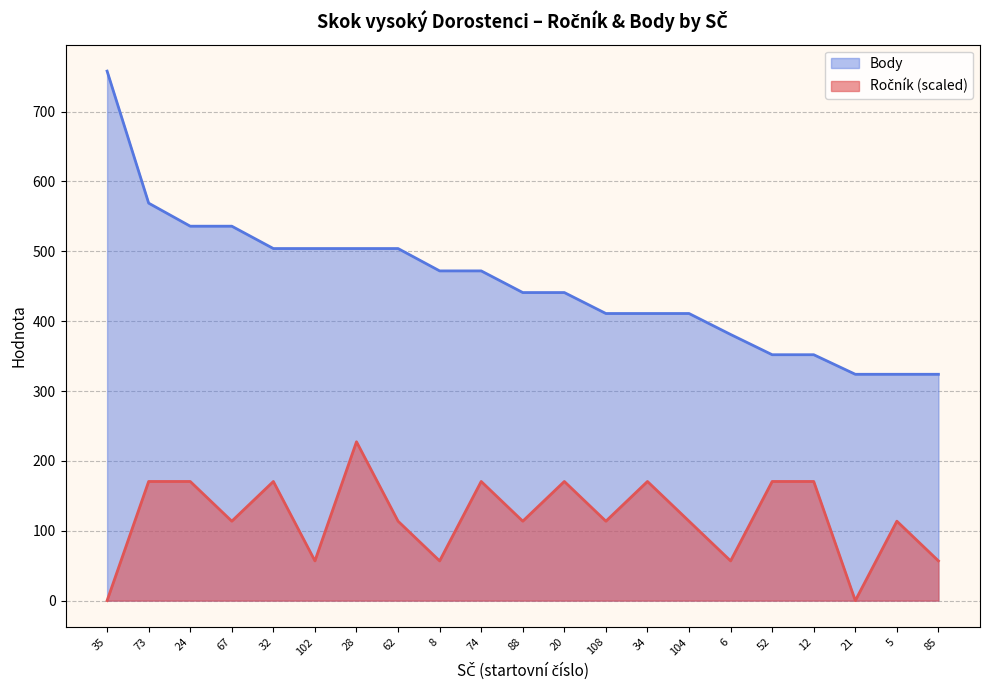

How many values in the Body series are below 441?

9